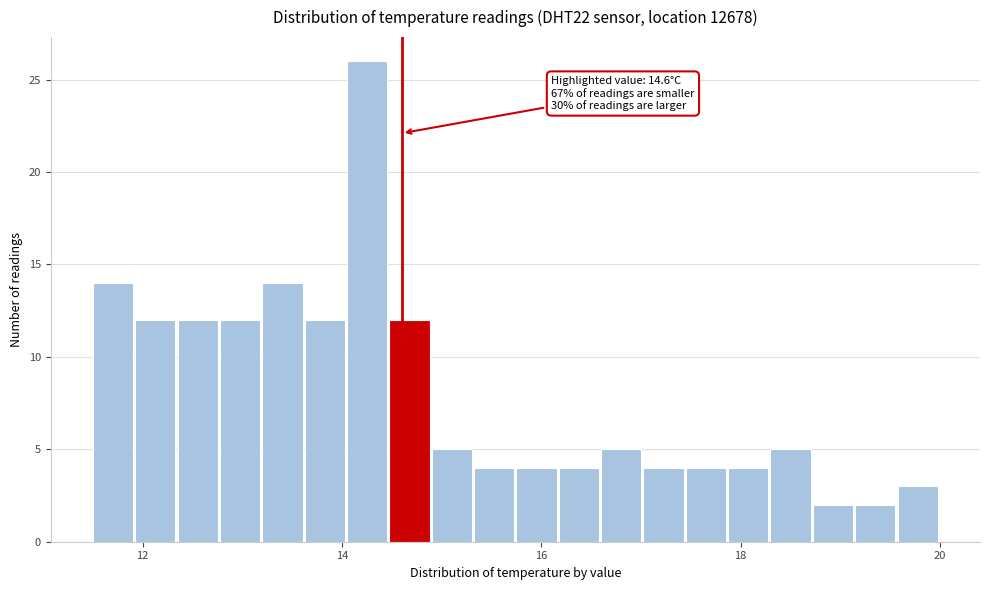

Around what value on the x-axis is the tallest bar? Give the approximate position of its centre, as read against the axis.

14.2